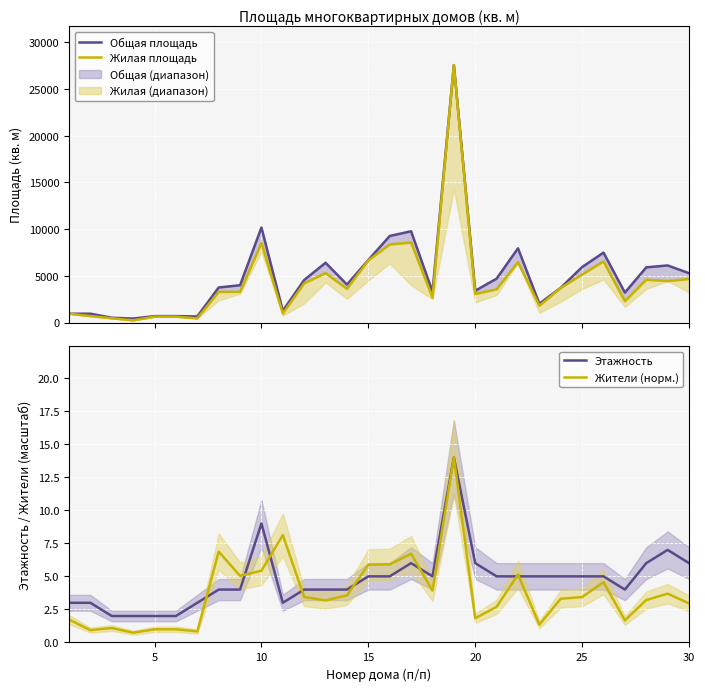

The value of Этажность at 30 is 6.0. True or false?

True